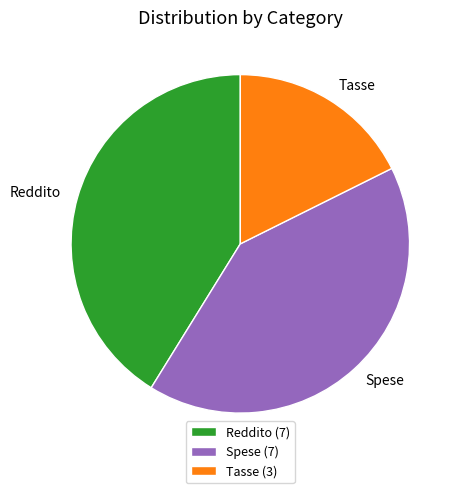

Combined, do Spese and Tasse account for over 50%?

Yes